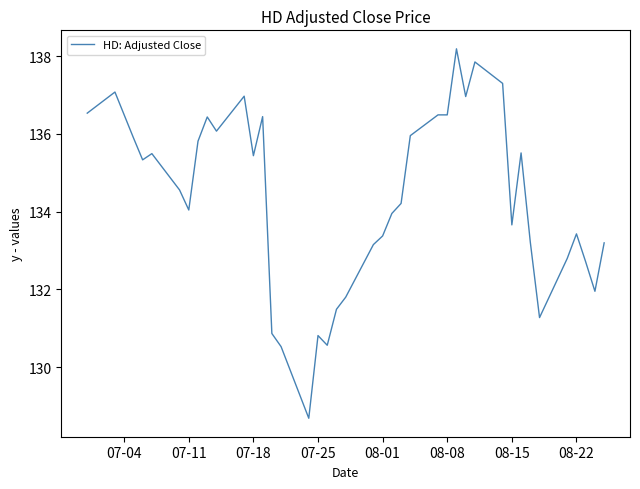

What is the maximum value shown in the chart?

138.2